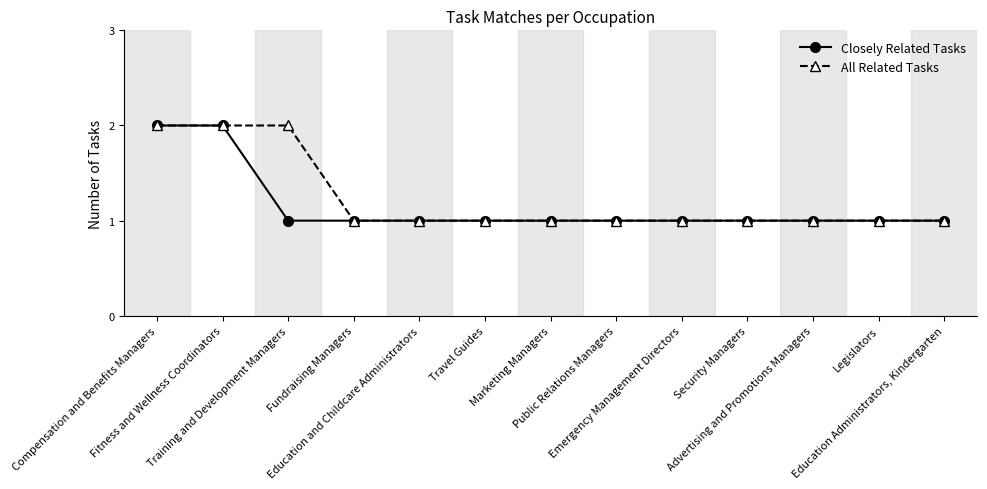

Read the Closely Related Tasks value at Security Managers.

1